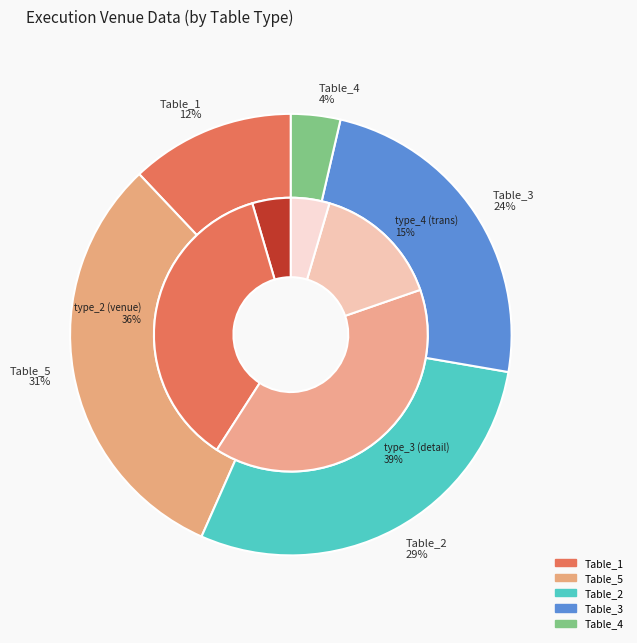

Does any single category account for the majority?

No